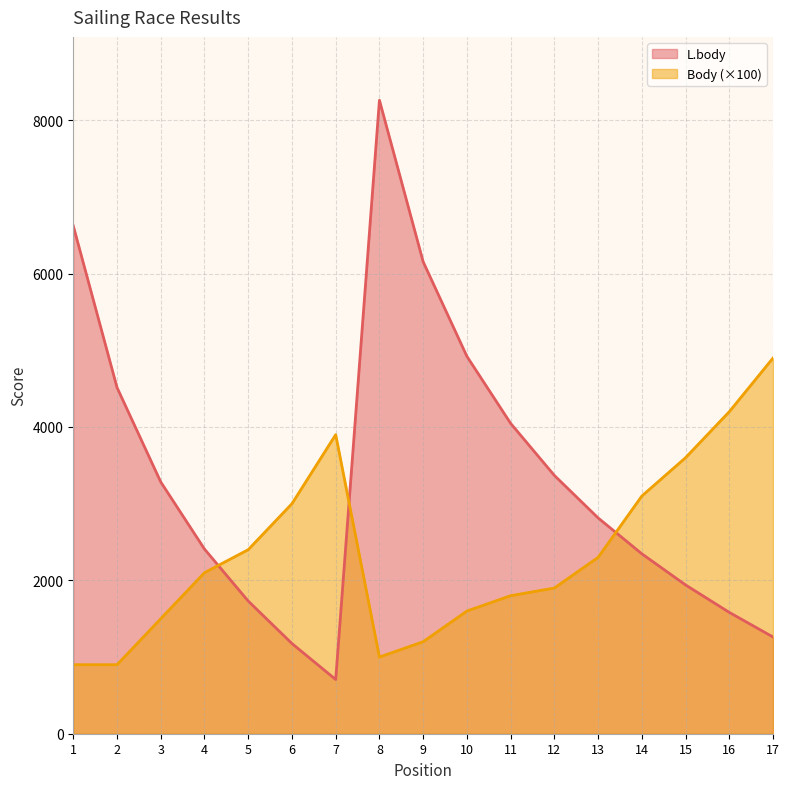

List the series in order of their overall mean, highest first.

L.body, Body (×100)